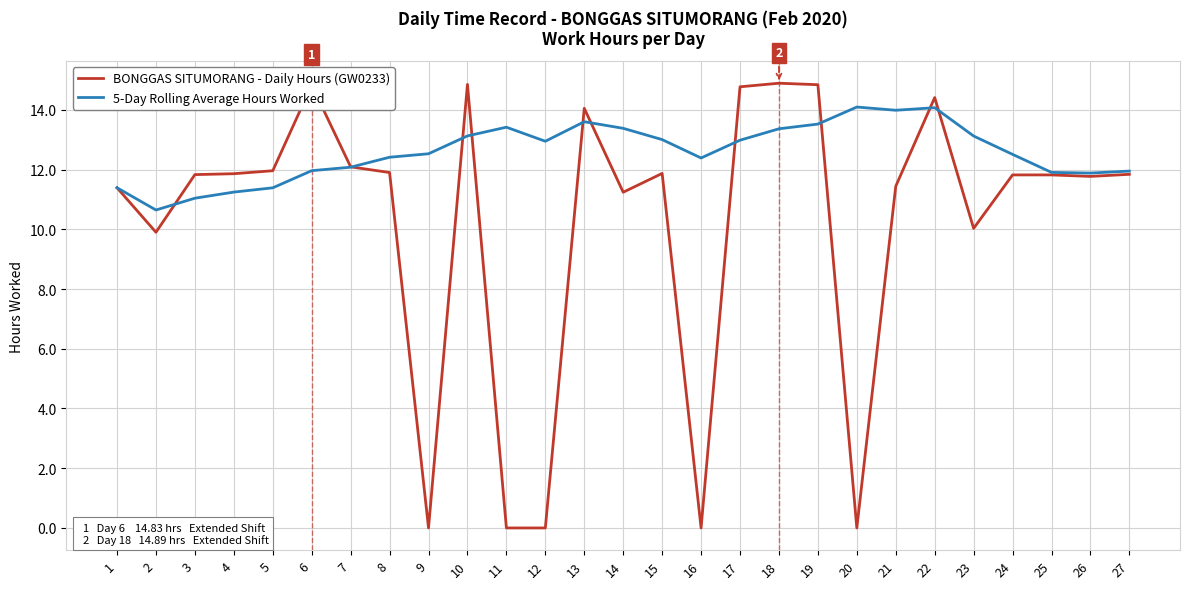

Rank the series at 20 from lowest to highest value.

BONGGAS SITUMORANG - Daily Hours (GW0233), 5-Day Rolling Average Hours Worked